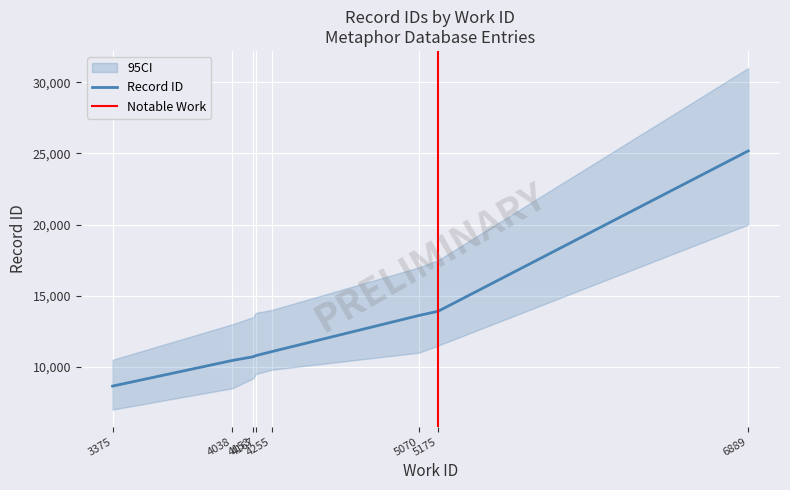

What is the average value?

13049